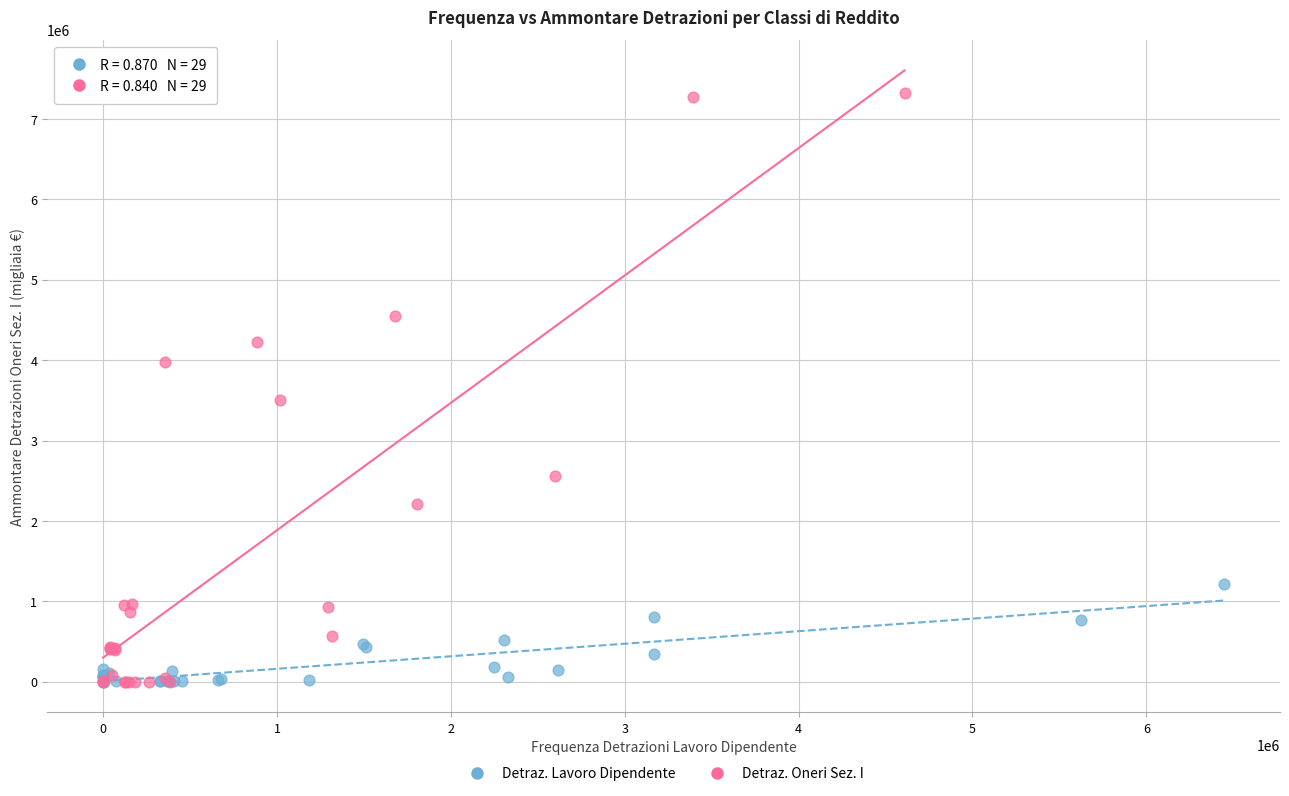

Which series reaches the maximum Y coordinate?

Detraz. Oneri Sez. I